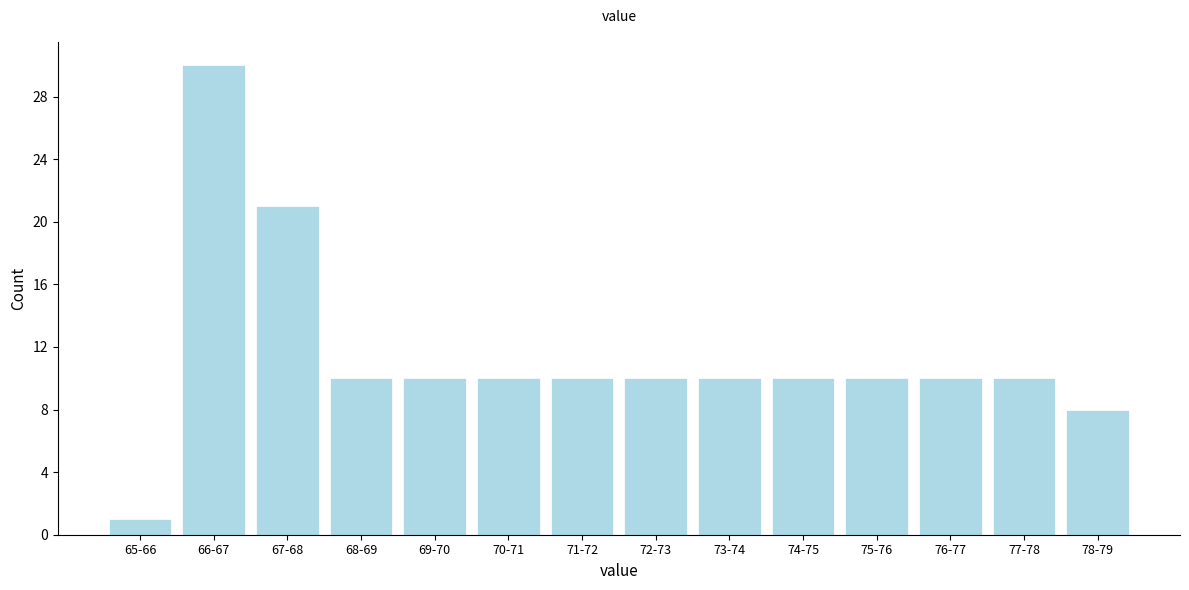

Reading left to right, transcribe all the data shown in this chart.

1	30	21	10	10	10	10	10	10	10	10	10	10	8